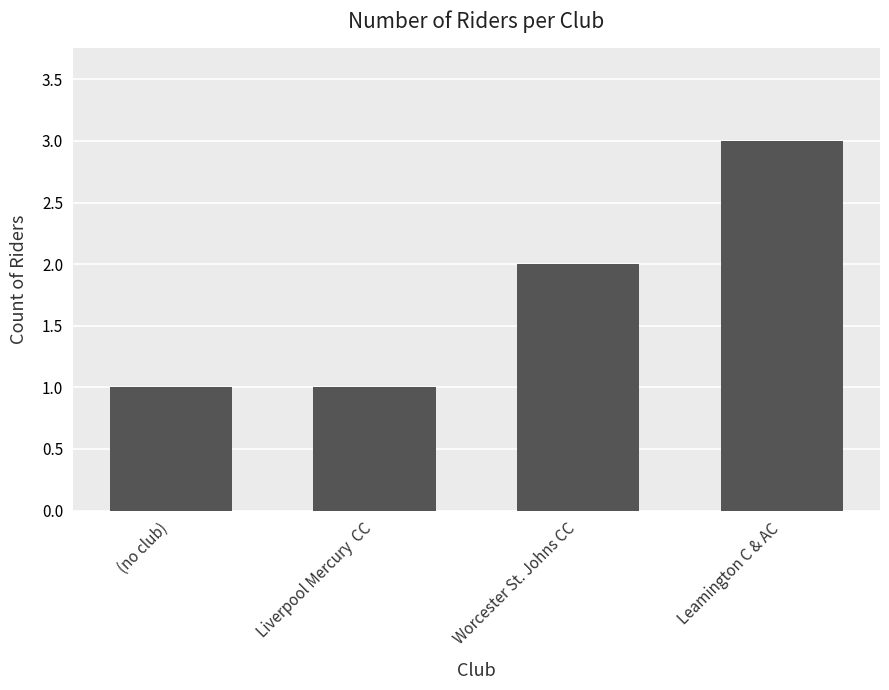

What is the difference between the second highest and minimum values?

1